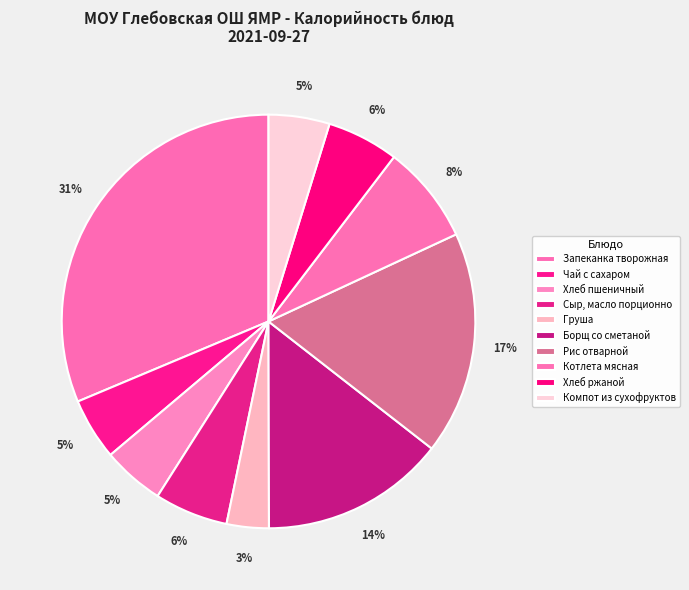

True or false: Сыр, масло порционно accounts for 6% of the total.

True